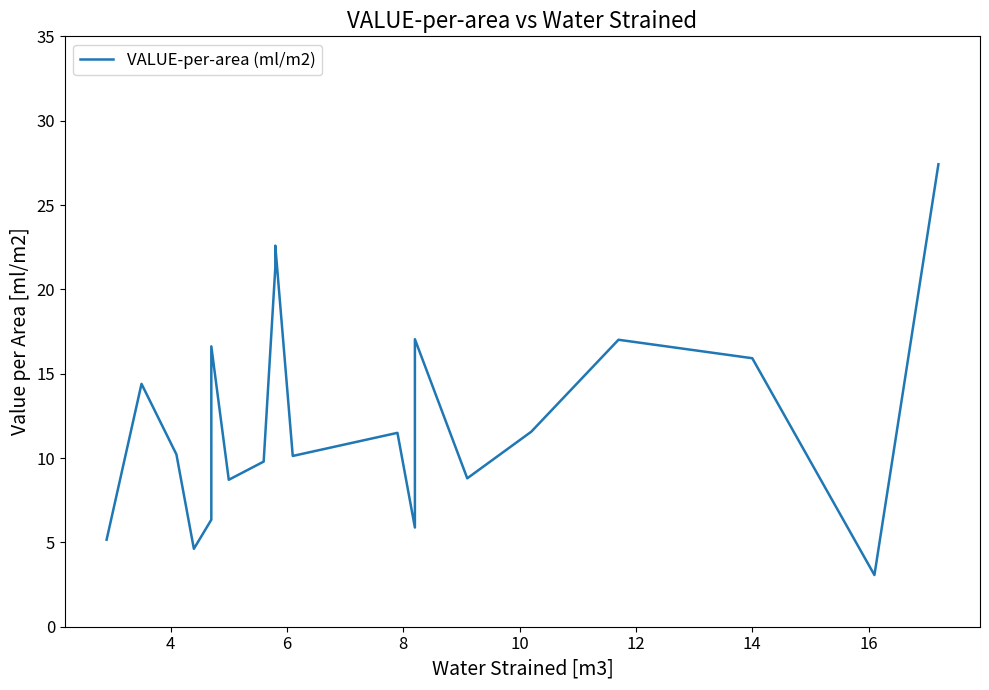

What is the value of the 3rd point from the left?

10.2